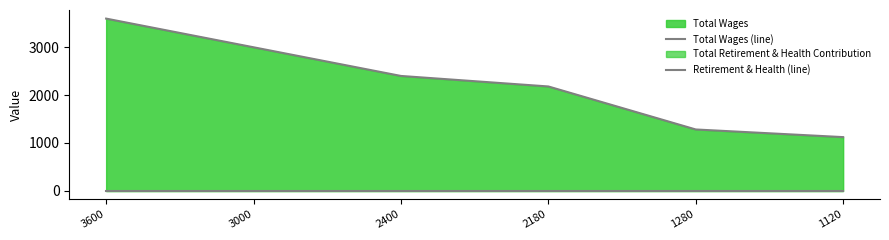

Rank the series by their average value, from lowest to highest.

Retirement & Health (line), Total Wages (line)